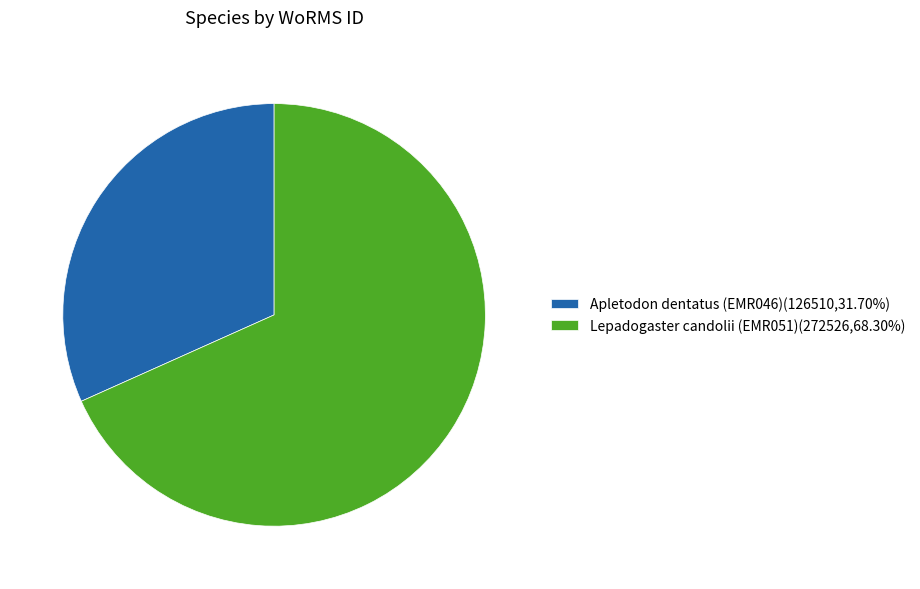

Is the sum of Apletodon dentatus (EMR046)(126510,31.70%) and Lepadogaster candolii (EMR051)(272526,68.30%) greater than half?

Yes